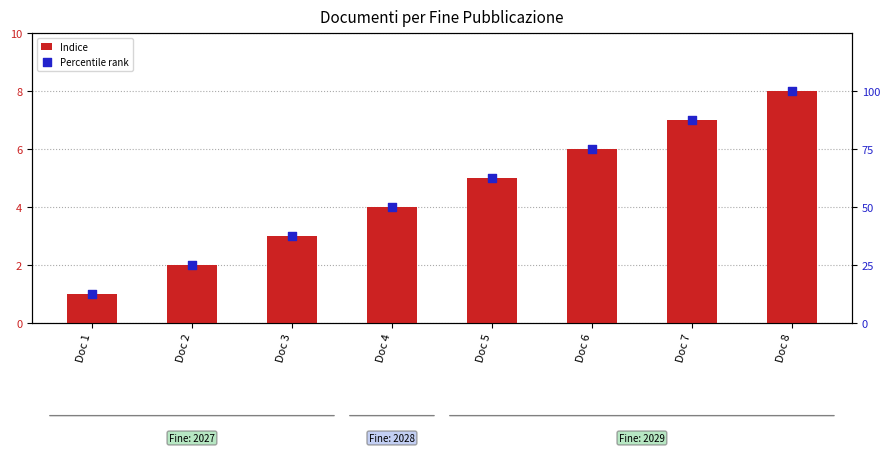

Which series has the largest Y range (max minus min)?

Percentile rank